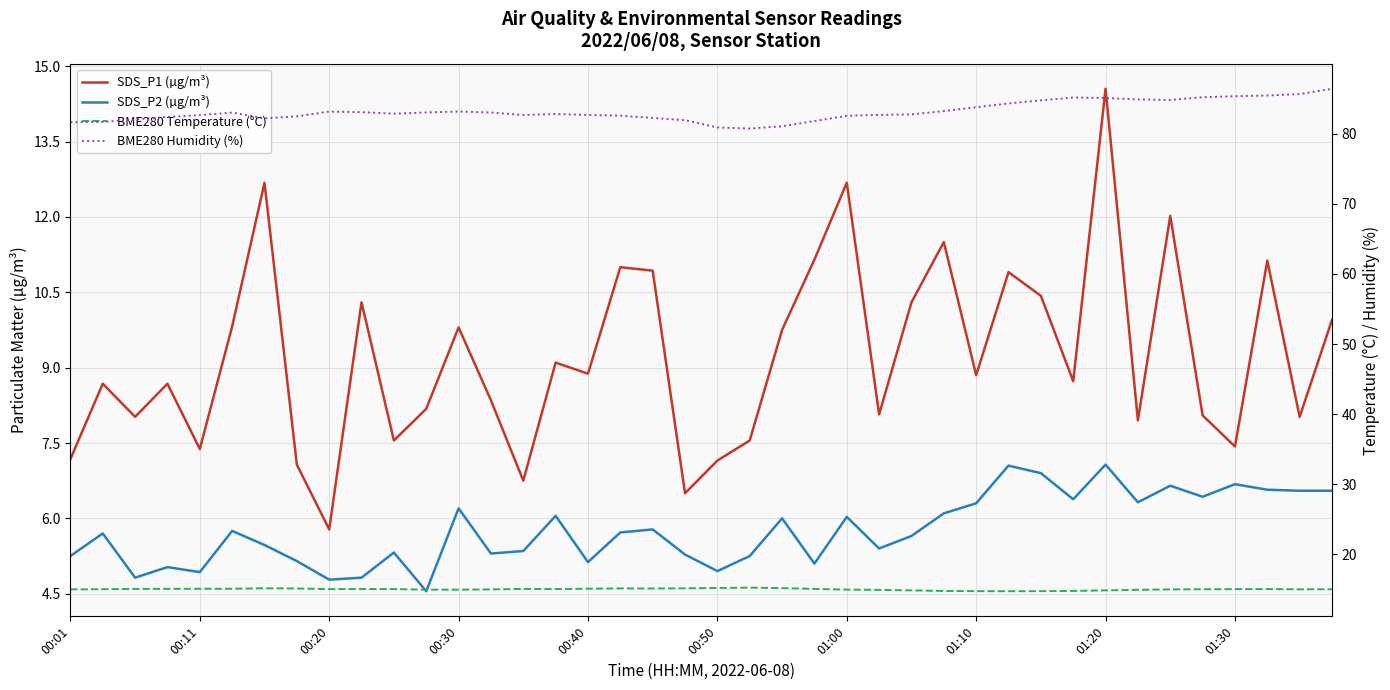

Reading right to left, list all the values displayed in this chart.

SDS_P1 (µg/m³): 9.9	8.0	11.1	7.4	8.1	12.0	8.0	14.6	8.7	10.4	10.9	8.8	11.5	10.3	8.1	12.7	11.2	9.8	7.5	7.2	6.5	10.9	11.0	8.9	9.1	6.8	8.3	9.8	8.2	7.5	10.3	5.8	7.1	12.7	9.8	7.4	8.7	8.0	8.7	7.2
SDS_P2 (µg/m³): 6.5	6.5	6.6	6.7	6.4	6.7	6.3	7.1	6.4	6.9	7.0	6.3	6.1	5.7	5.4	6.0	5.1	6.0	5.2	5.0	5.3	5.8	5.7	5.1	6.0	5.3	5.3	6.2	4.5	5.3	4.8	4.8	5.2	5.5	5.8	4.9	5.0	4.8	5.7	5.2
BME280 Temperature (°C): 15.0	15.0	15.1	15.1	15.0	15.0	15.0	14.9	14.8	14.8	14.8	14.8	14.8	14.9	14.9	15.0	15.1	15.2	15.3	15.2	15.2	15.2	15.2	15.1	15.1	15.1	15.0	15.0	15.0	15.1	15.1	15.1	15.2	15.2	15.1	15.1	15.1	15.1	15.1	15.0
BME280 Humidity (%): 86.4	85.6	85.4	85.3	85.2	84.8	84.9	85.1	85.1	84.7	84.3	83.8	83.2	82.7	82.7	82.5	81.8	81.0	80.7	80.9	81.9	82.2	82.6	82.7	82.8	82.7	83.0	83.2	83.0	82.8	83.1	83.1	82.5	82.2	83.0	82.6	82.4	82.0	81.7	81.6